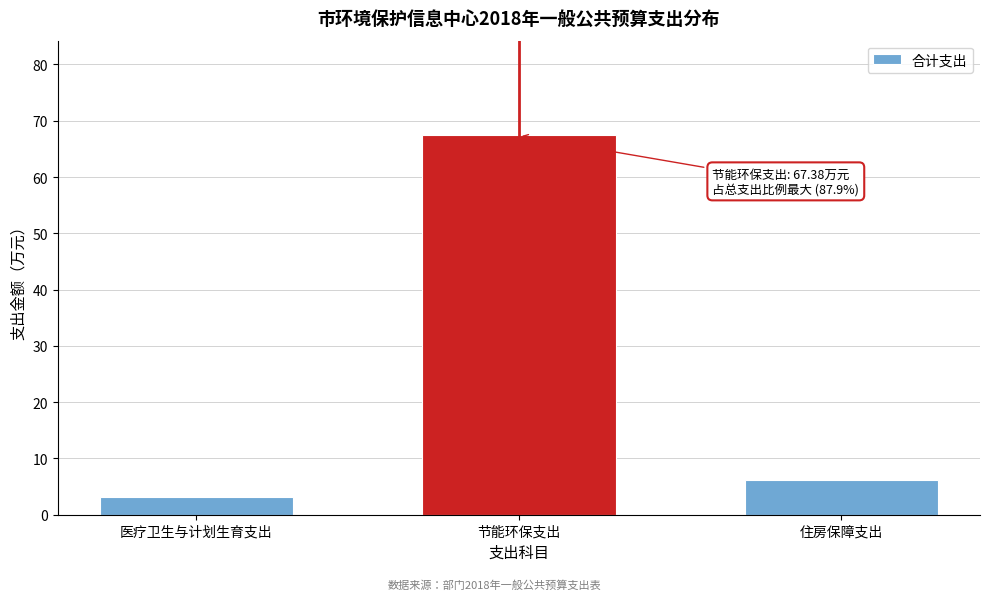

Reading left to right, list all the values displayed in this chart.

医疗卫生与计划生育支出=3.1	节能环保支出=67.4	住房保障支出=6.2